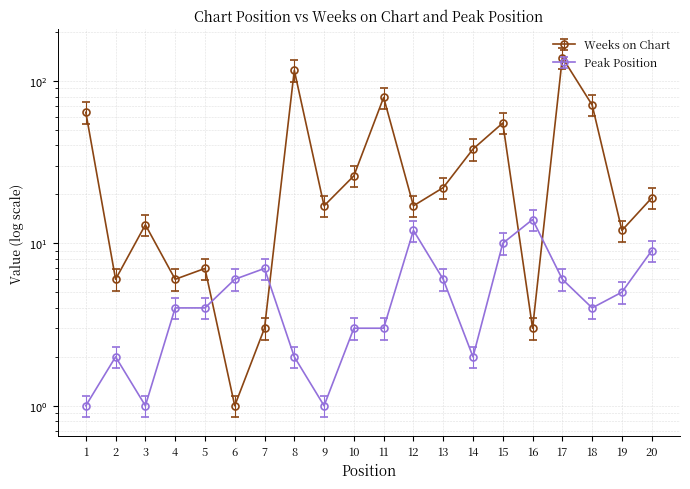

Does the chart display data point markers on the line(s)?

Yes